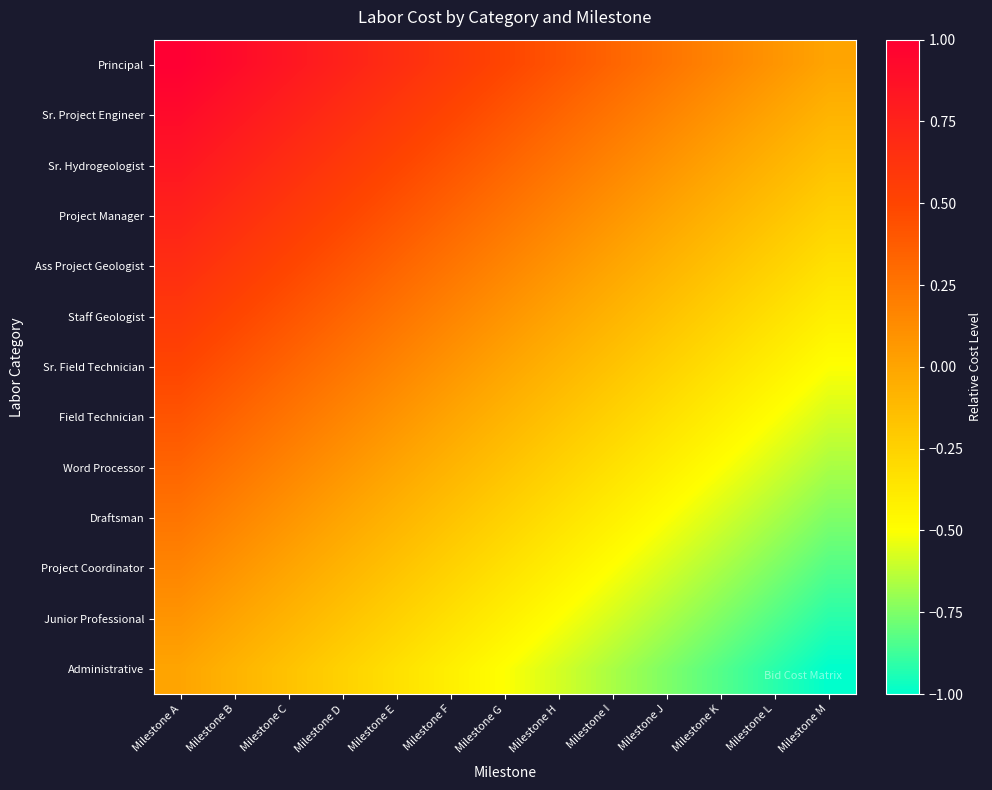

List the series in order of their peak value, highest first.

Principal, Sr. Project Engineer, Sr. Hydrogeologist, Project Manager, Ass Project Geologist, Staff Geologist, Sr. Field Technician, Field Technician, Word Processor, Draftsman, Project Coordinator, Junior Professional, Administrative